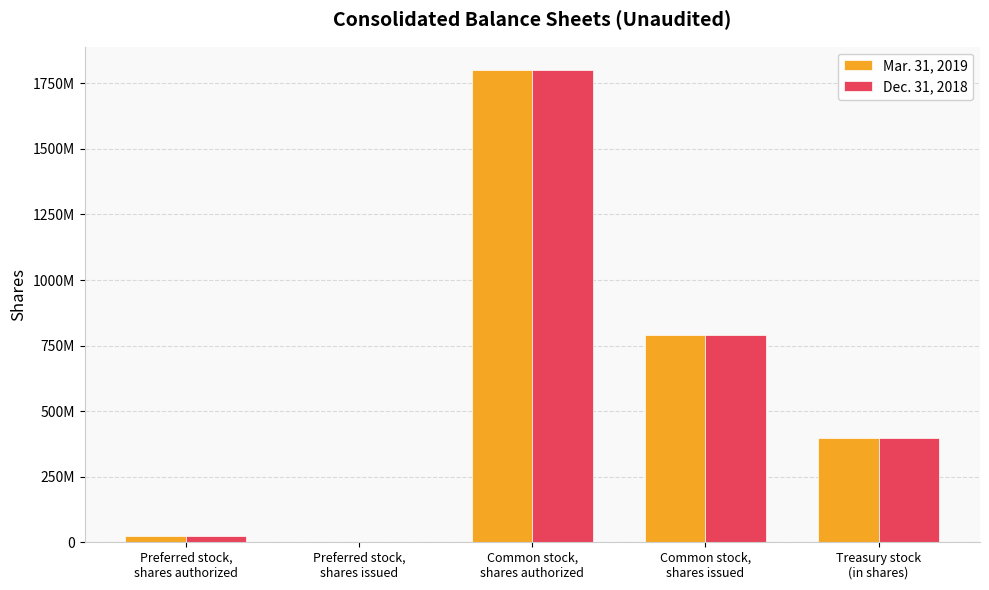

Which series has the largest total across all categories?

Mar. 31, 2019